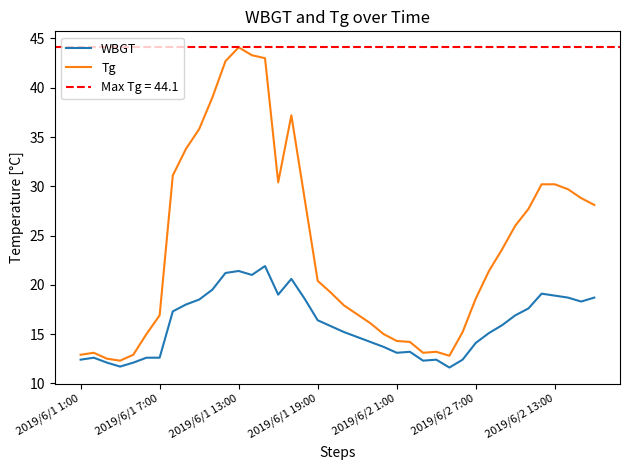

Count the number of categories in the chart.

40